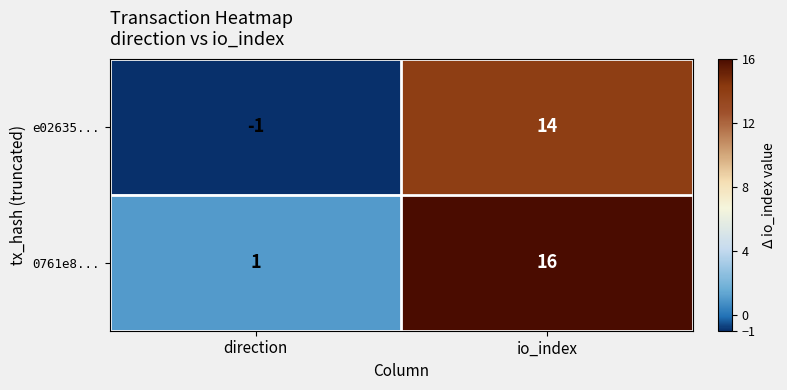

What is the greatest value displayed?

16